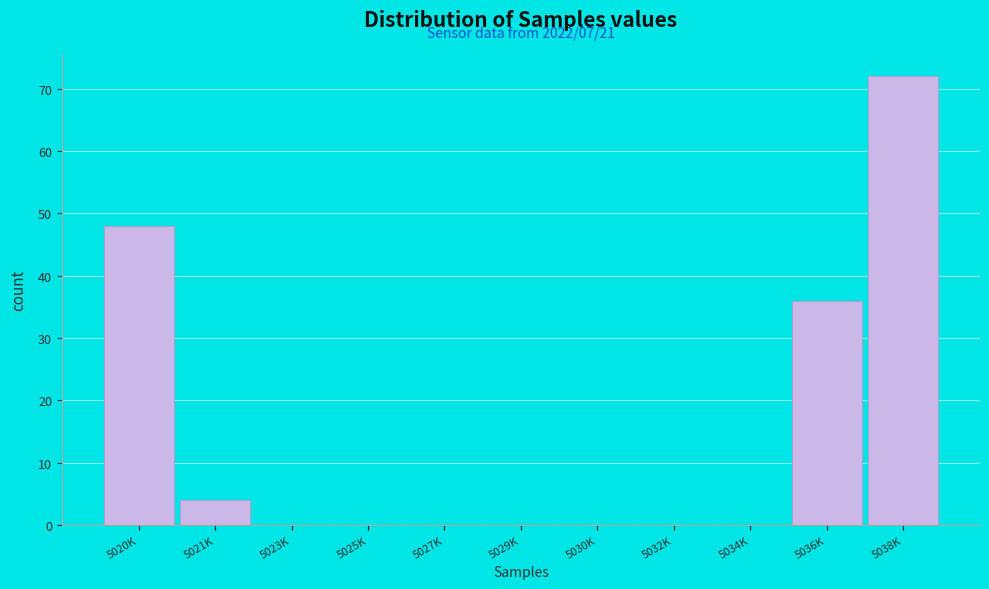

Reading left to right, extract all data points from this chart.

5020K=48	5021K=4	5023K=0	5025K=0	5027K=0	5029K=0	5030K=0	5032K=0	5034K=0	5036K=36	5038K=72